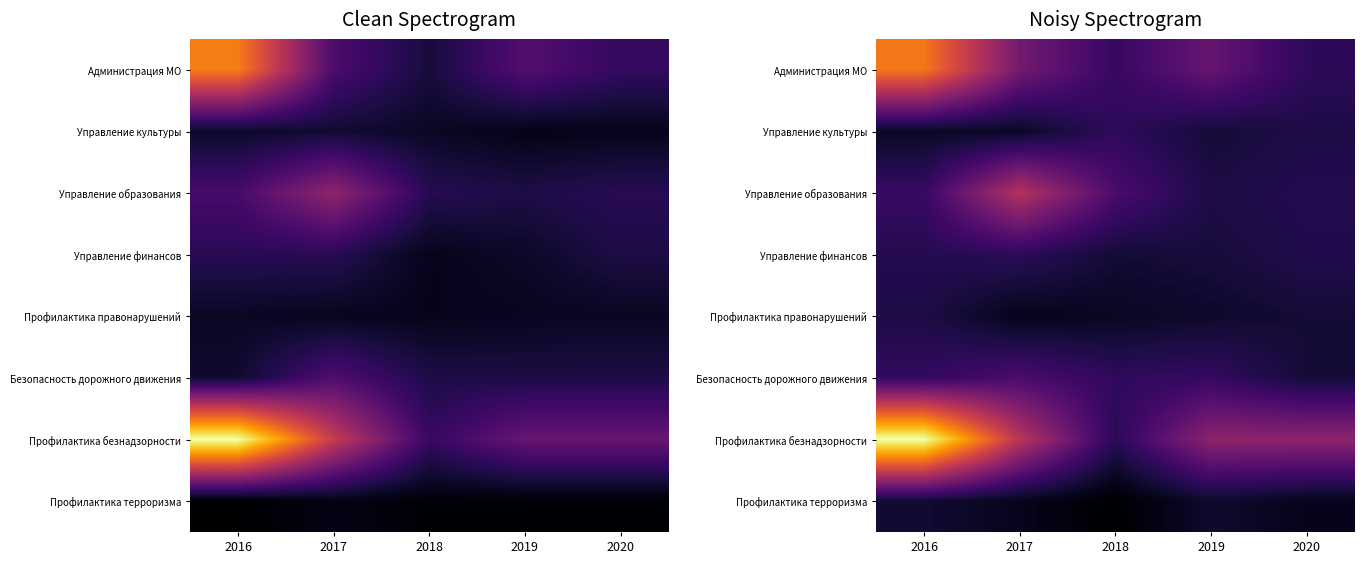

Which series has the largest total across all categories?

Профилактика безнадзорности